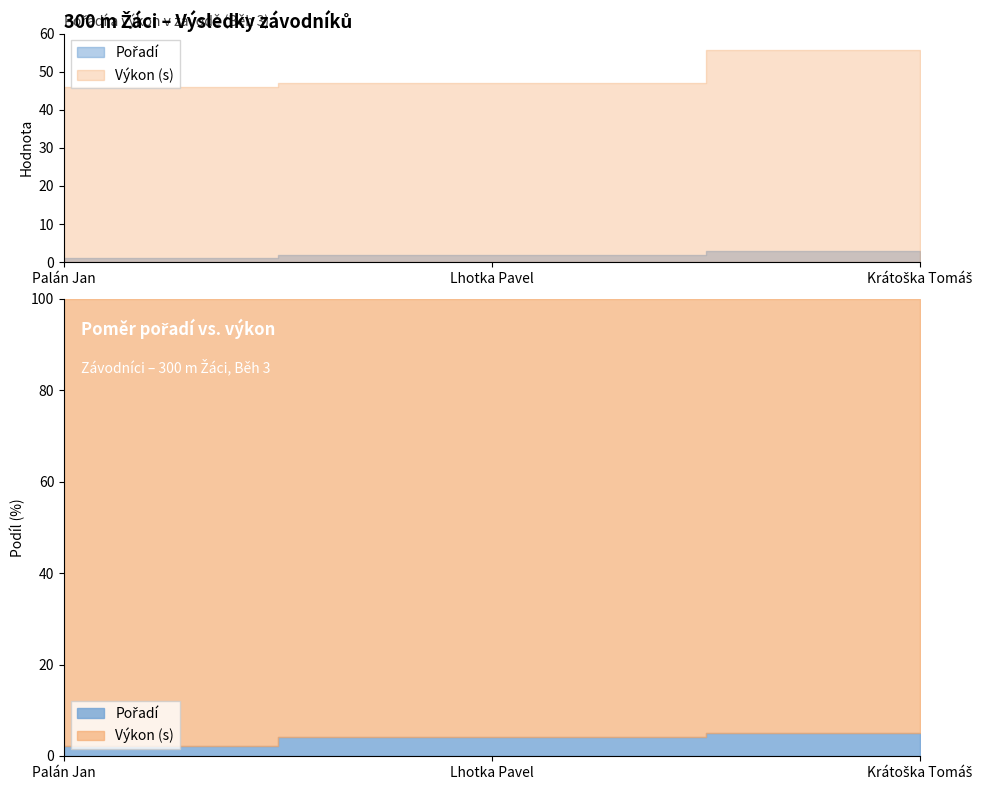

Which label corresponds to the largest value in the chart?

Krátoška Tomáš